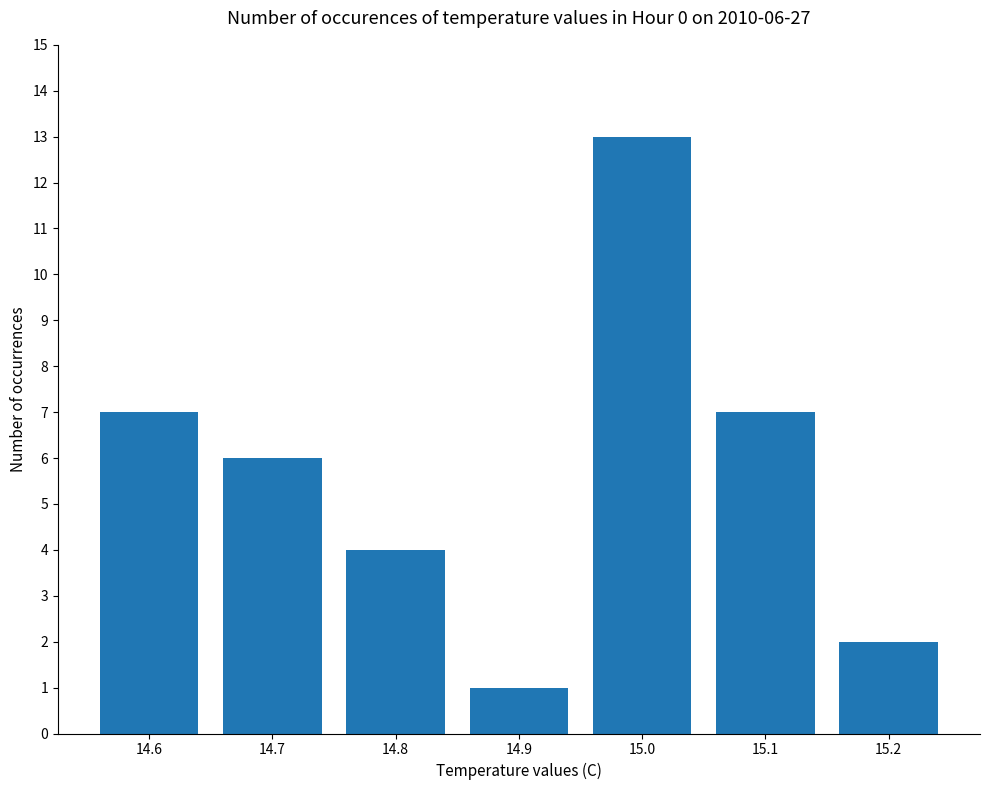

What is the value of the 7th bar from the left?

2